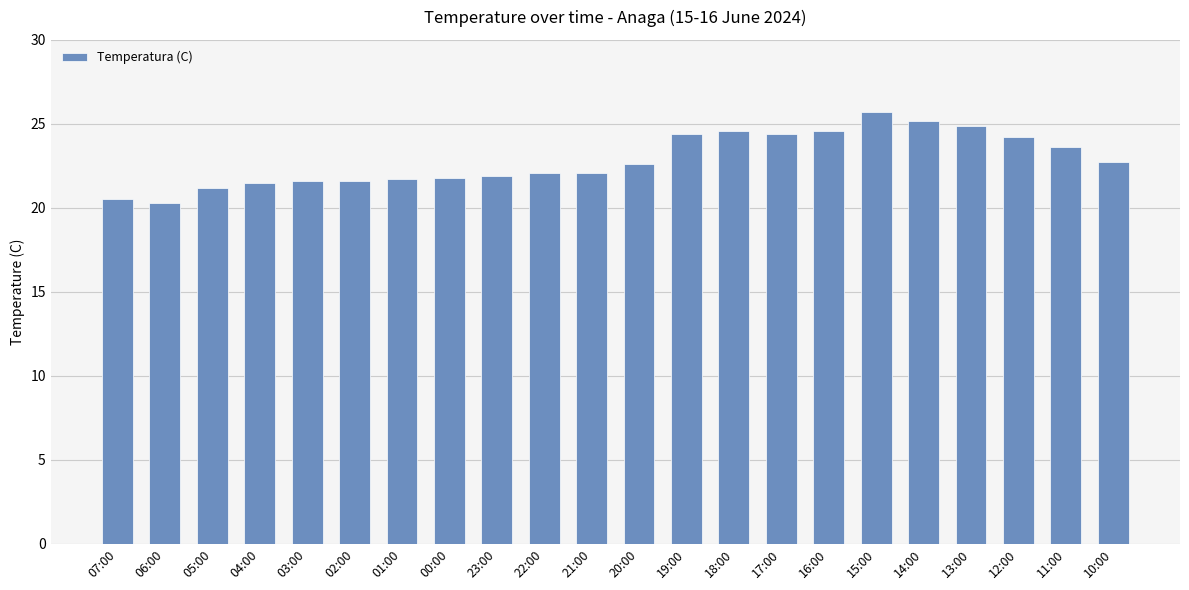

The chart shows a value of 9.8 at 04:00. True or false?

False